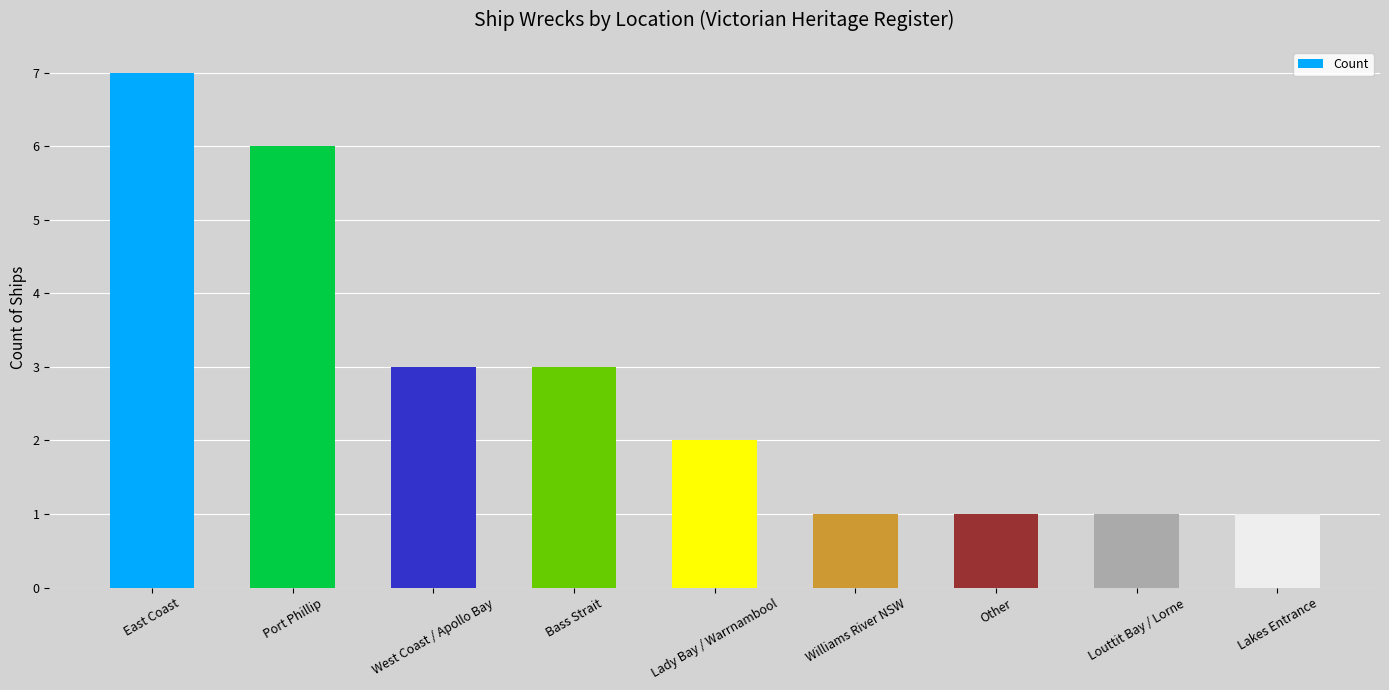

Reading left to right, transcribe all the data shown in this chart.

7	6	3	3	2	1	1	1	1